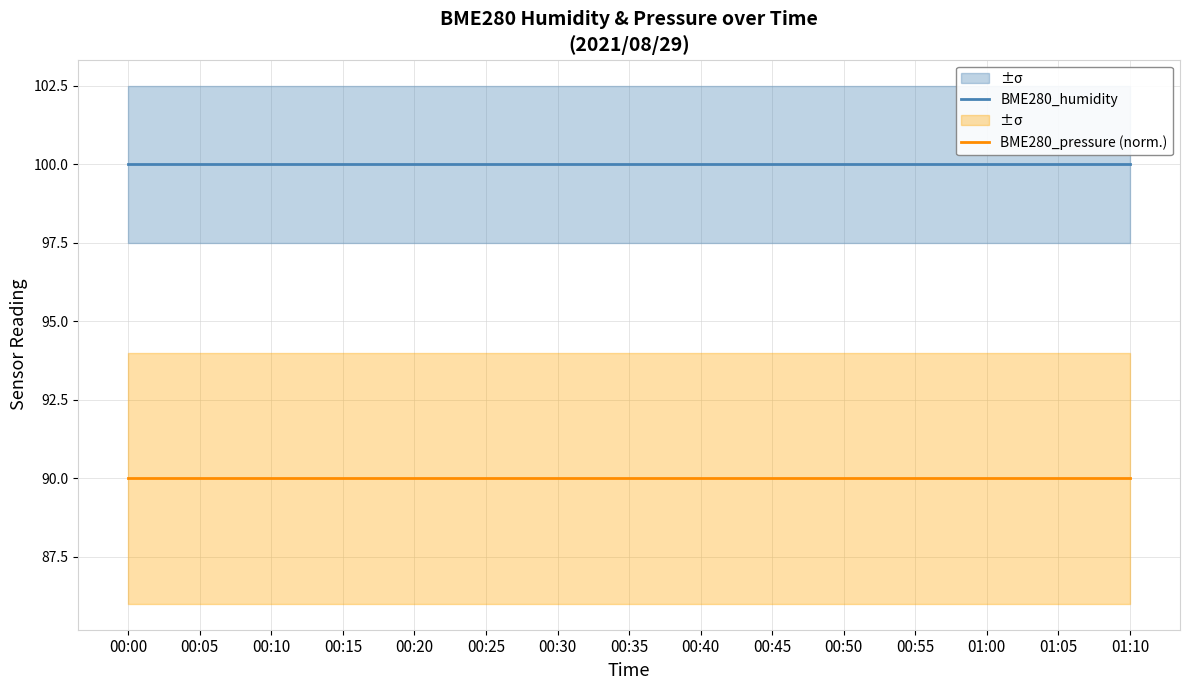

Where is BME280_pressure (norm.) nearest to the value 90?

00:00